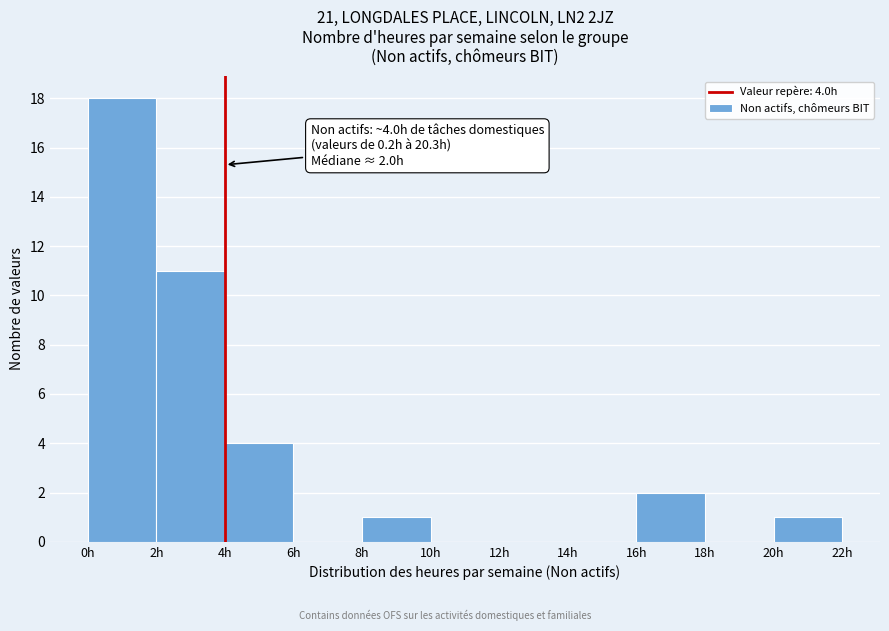

Which range on the x-axis has the tallest bar?

0 to 2